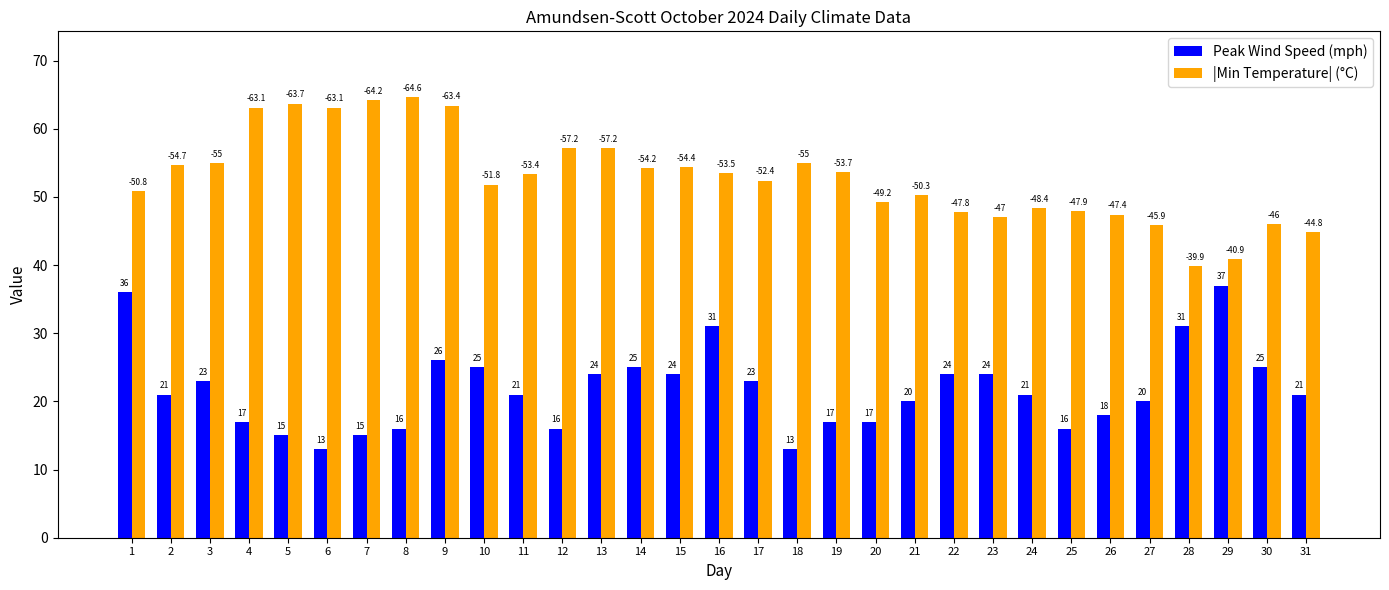

What is the lowest value of the Peak Wind Speed (mph) series?

13.0